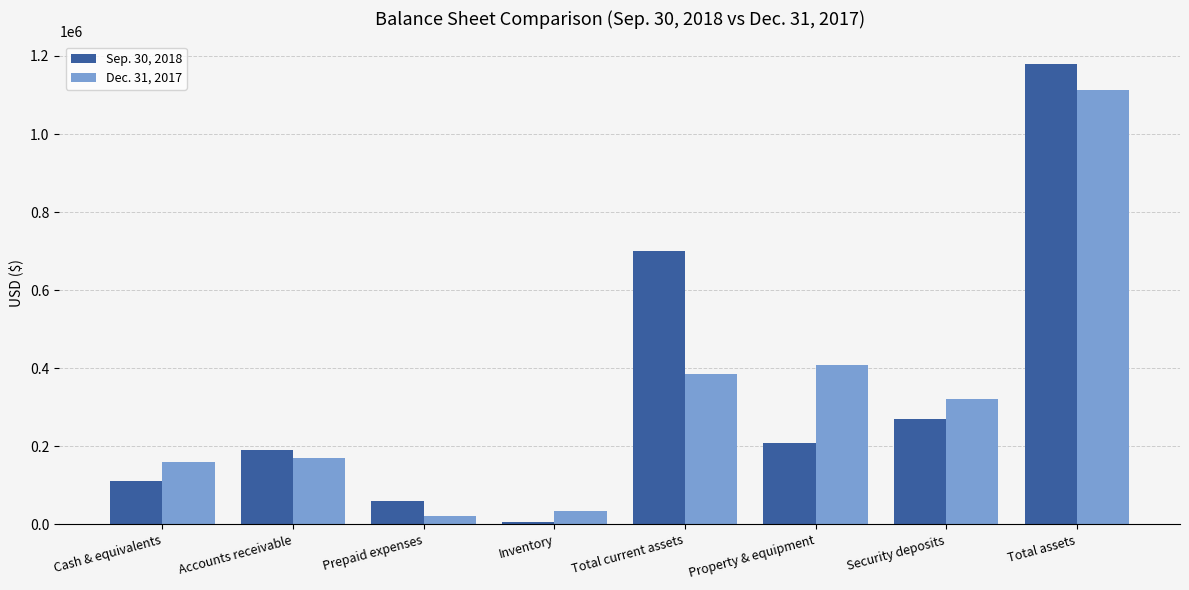

Which series changed the most between Inventory and Total current assets?

Sep. 30, 2018